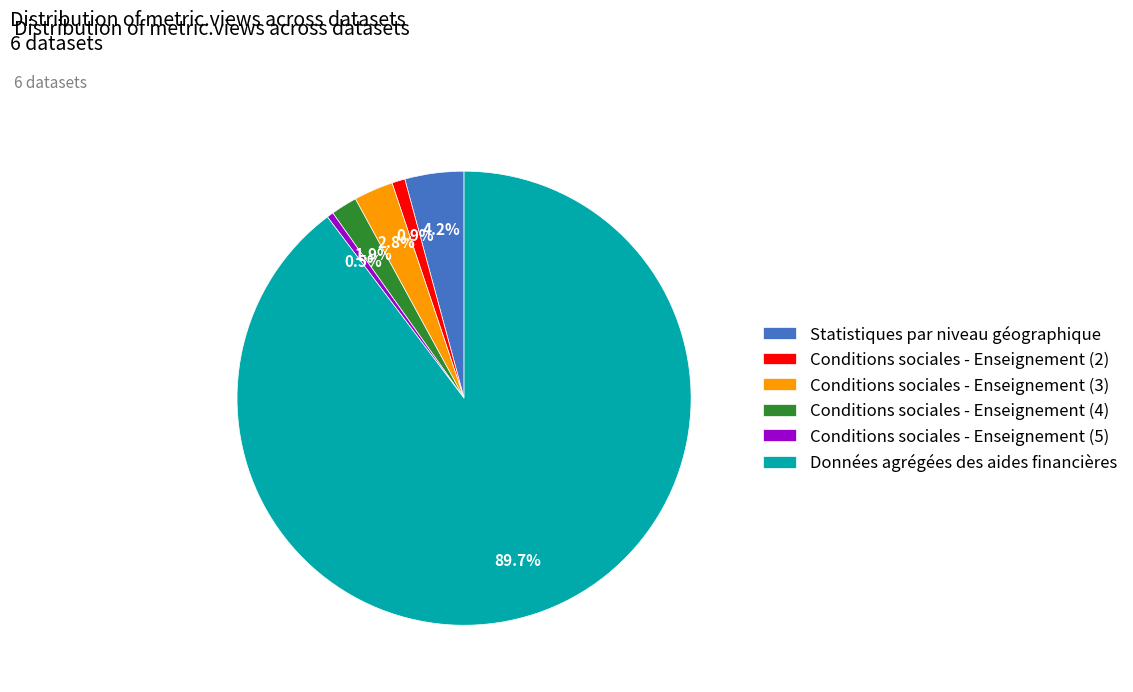

To the nearest percent, what percentage of the pie is Données agrégées des aides financières?

90%